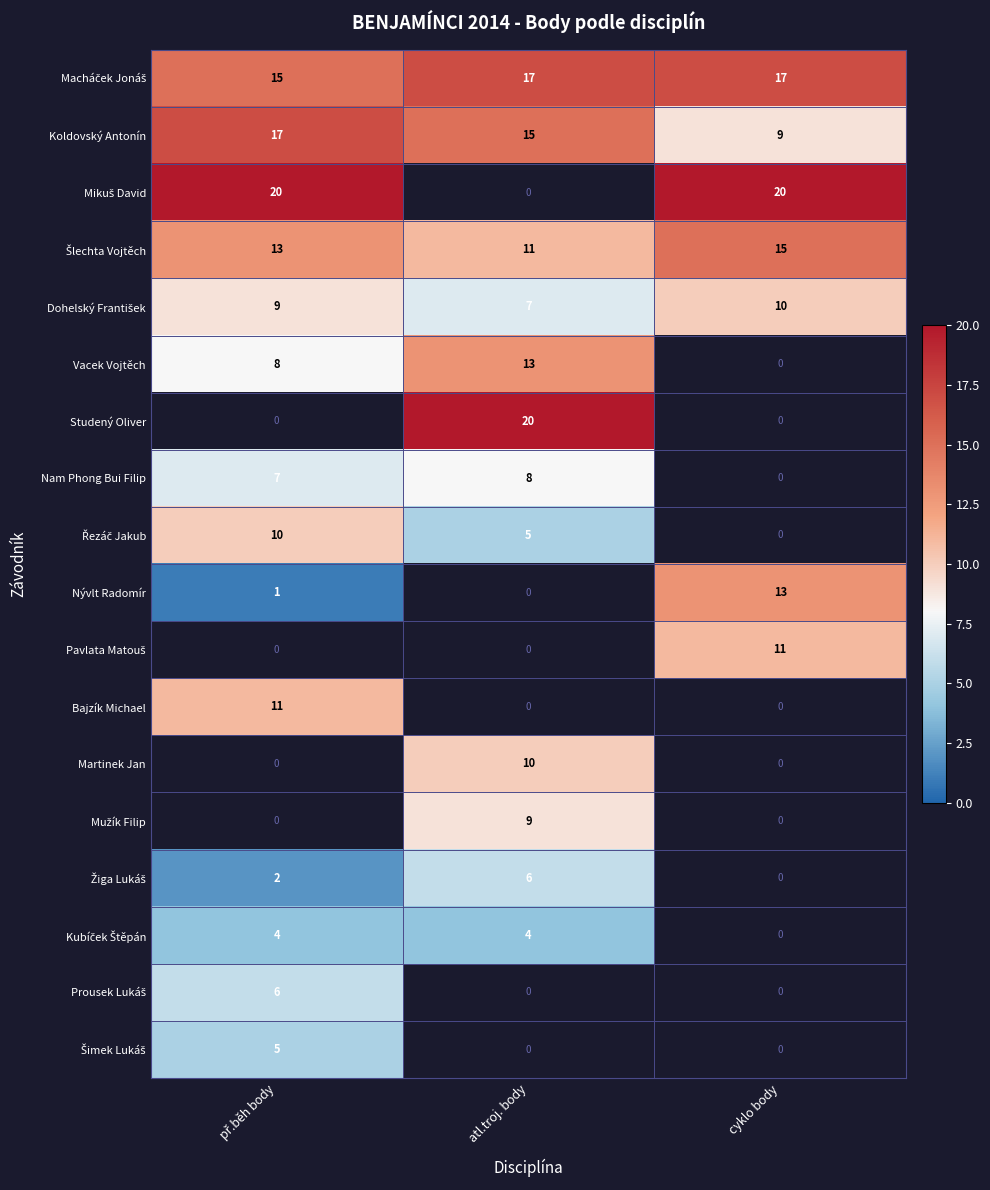

What is the smallest value displayed?

1.0